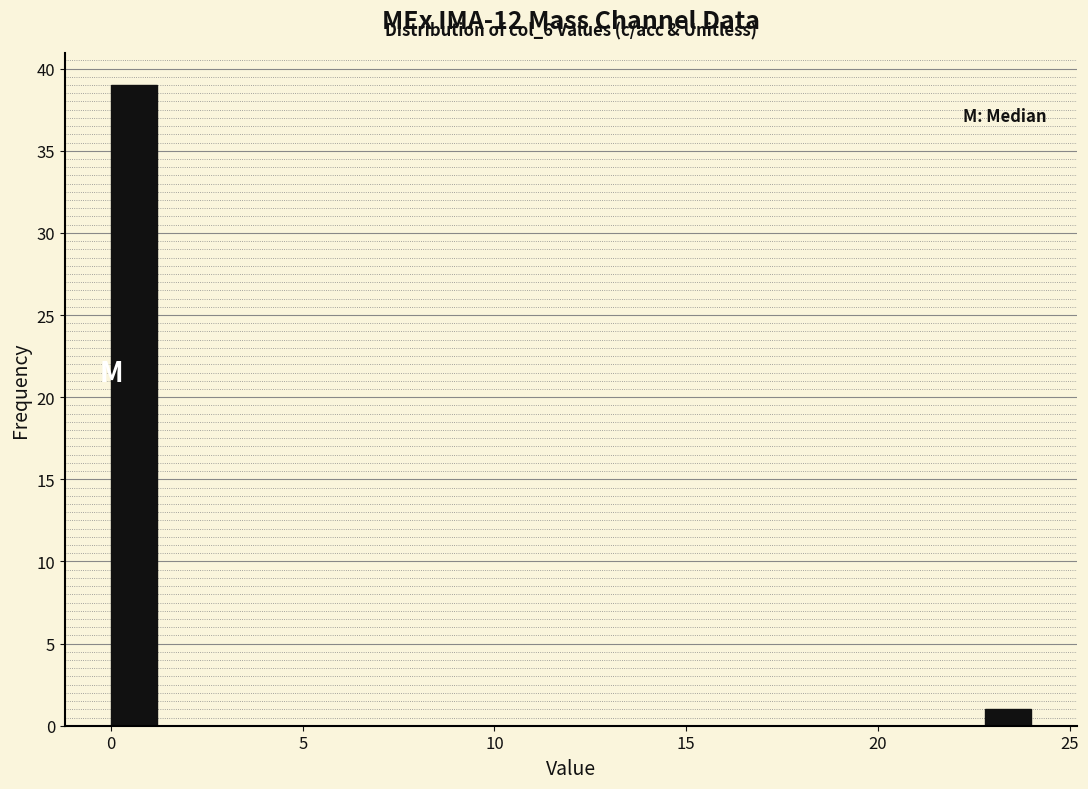

Around what value on the x-axis is the tallest bar? Give the approximate position of its centre, as read against the axis.

0.5